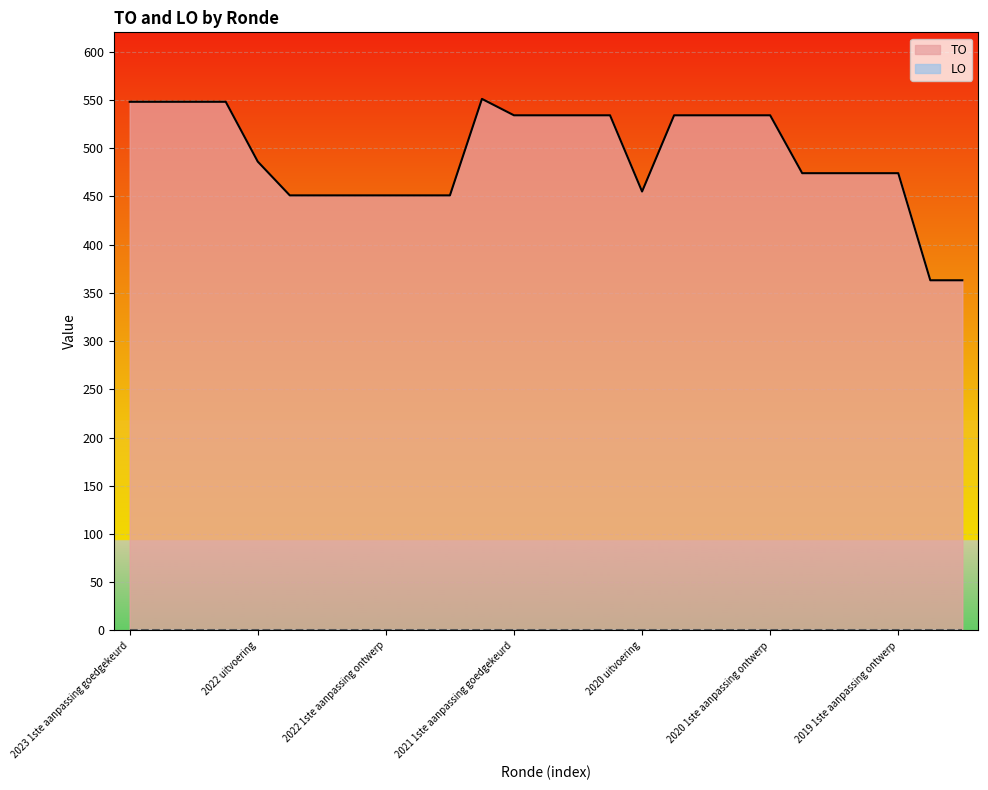

What is the sum of the values at 2021 1ste aanpassing goedgekeurd and 2022 Opmaak goedgekeurd?

985